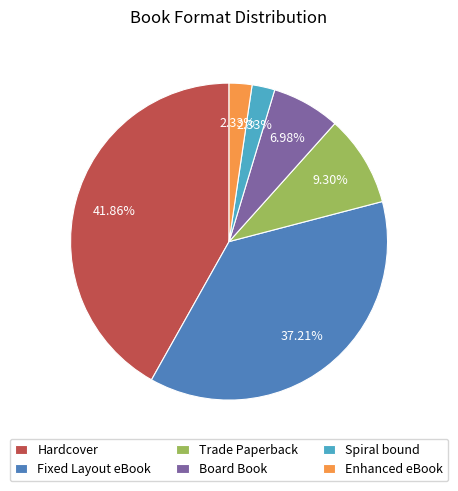

Is it true that Enhanced eBook is 16% of the pie?

False